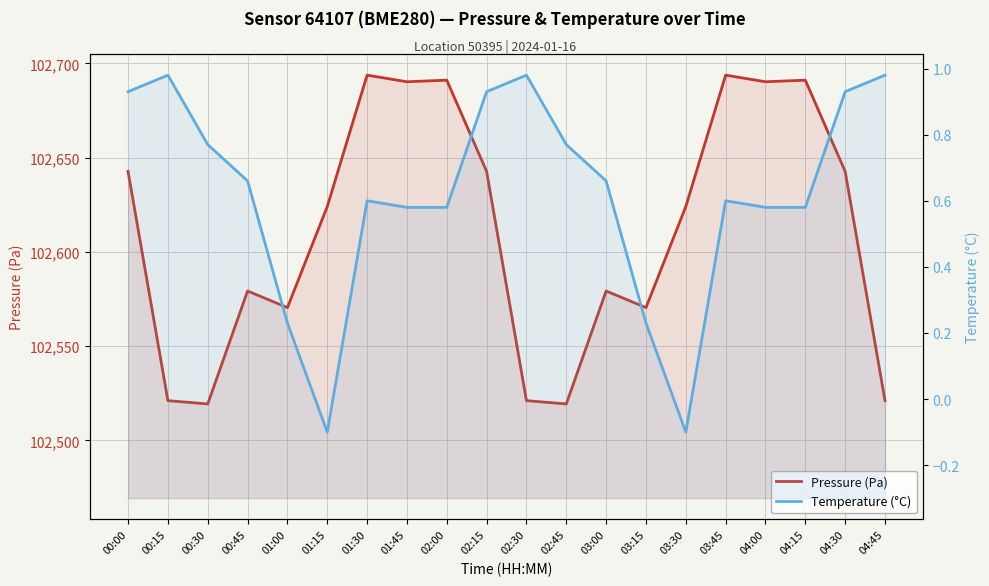

What is the spread (max minus min) of values at 03:30?

102624.2